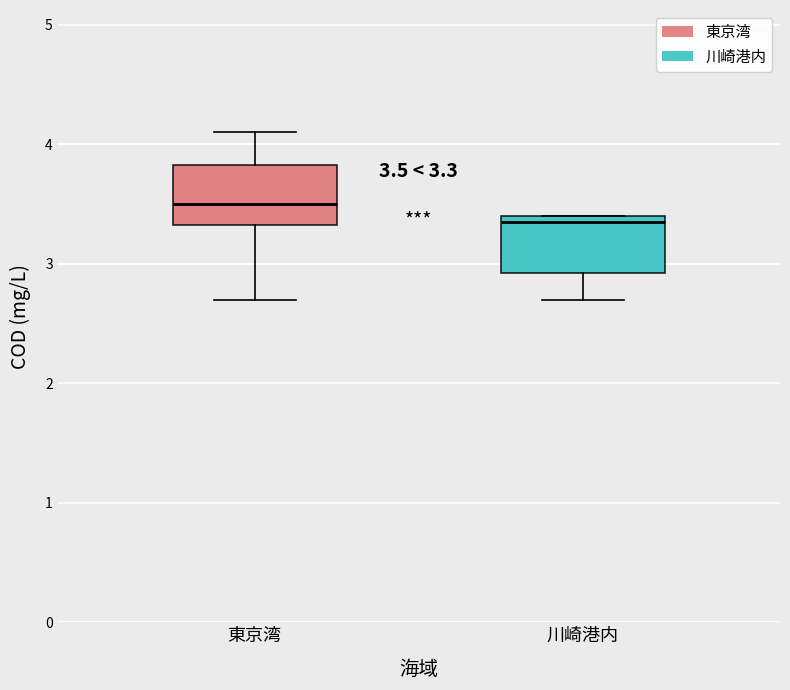

Which box's median line is the lowest?

川崎港内